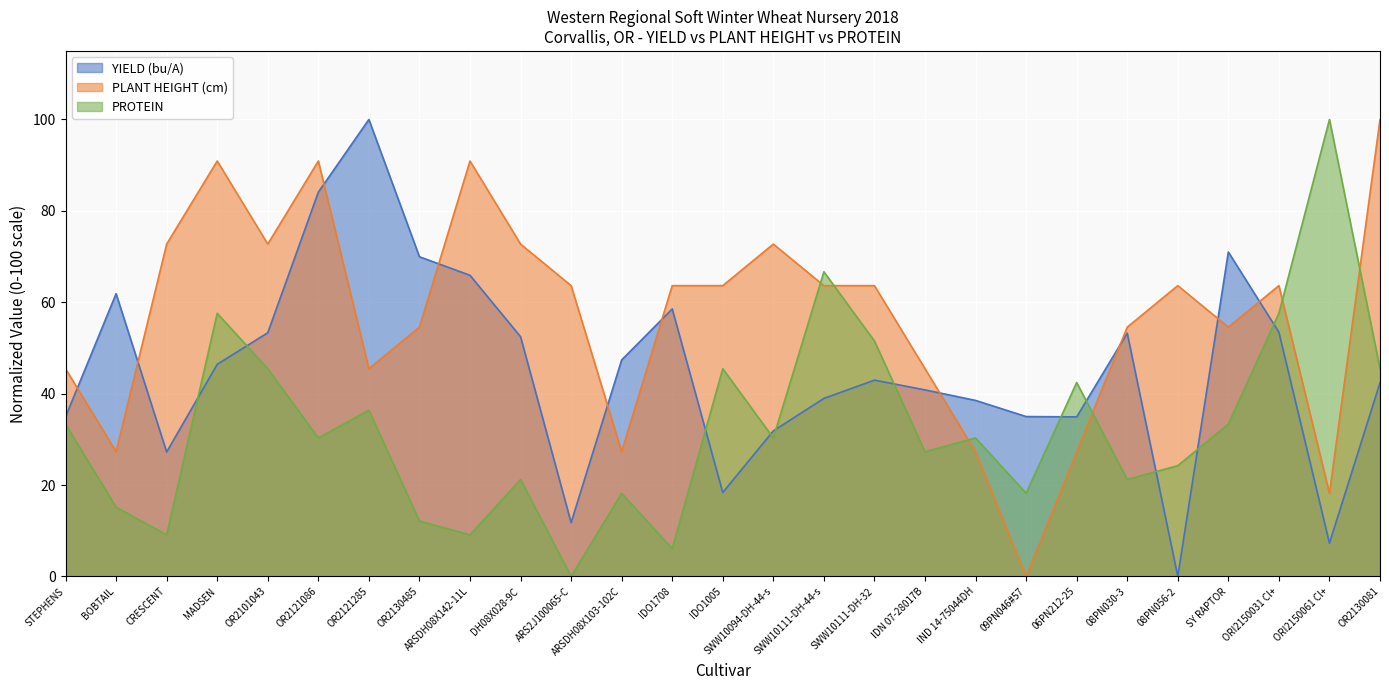

At DH08X028-9C, list the series in order from smallest to largest.

PROTEIN, YIELD (bu/A), PLANT HEIGHT (cm)